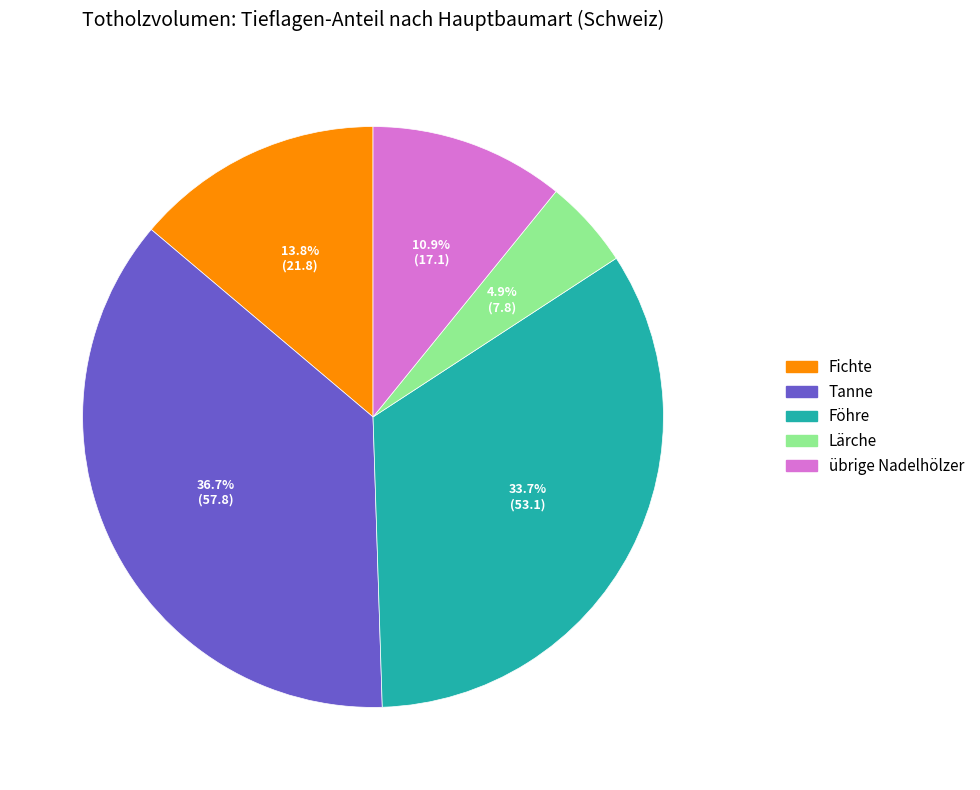

Which slice is the smallest?

Lärche